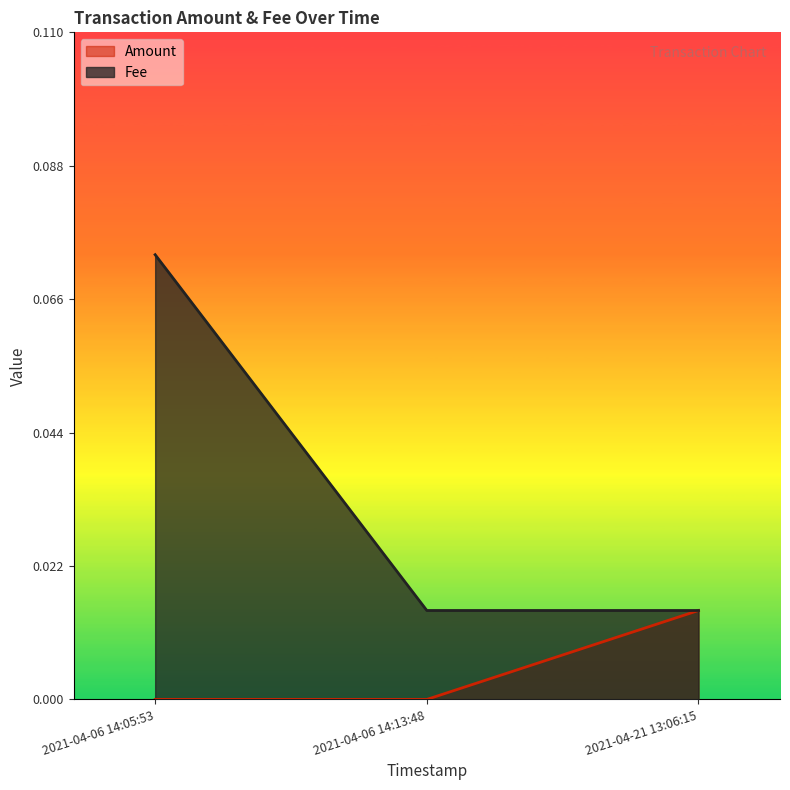

True or false: Fee has a value of 0.1 at 2021-04-06 14:05:53.

True